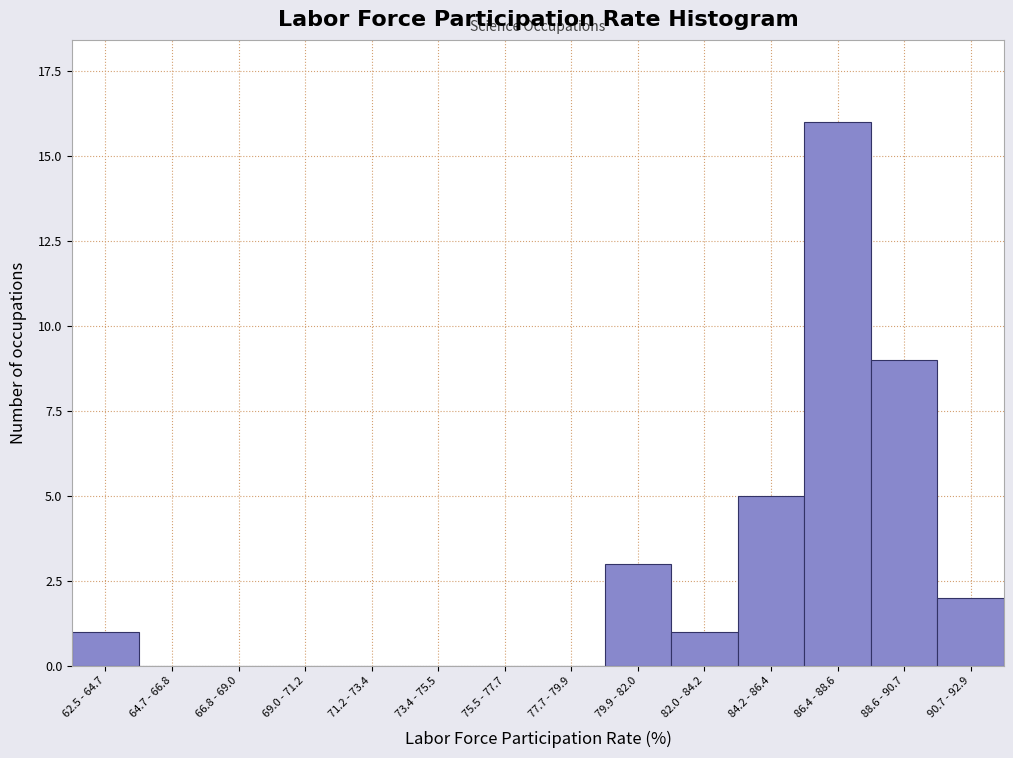

Reading left to right, transcribe all the data shown in this chart.

62.5 - 64.7=1	64.7 - 66.8=0	66.8 - 69.0=0	69.0 - 71.2=0	71.2 - 73.4=0	73.4 - 75.5=0	75.5 - 77.7=0	77.7 - 79.9=0	79.9 - 82.0=3	82.0 - 84.2=1	84.2 - 86.4=5	86.4 - 88.6=16	88.6 - 90.7=9	90.7 - 92.9=2